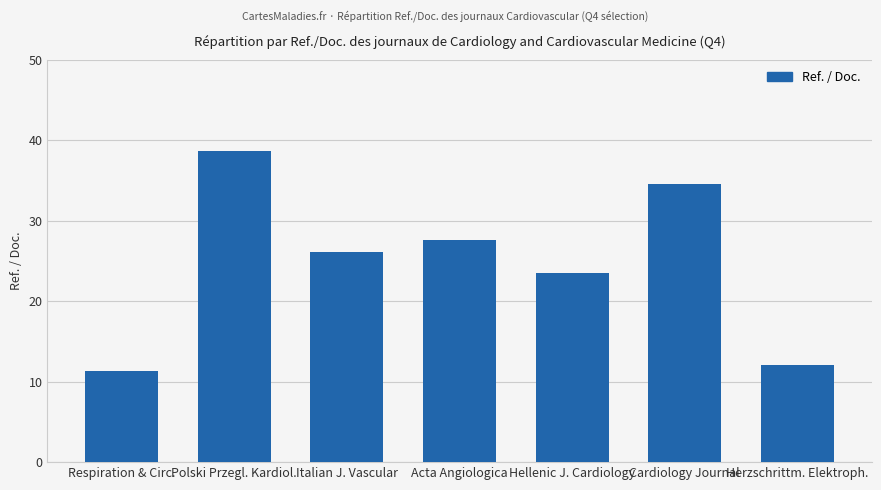

What is the average value?

24.8